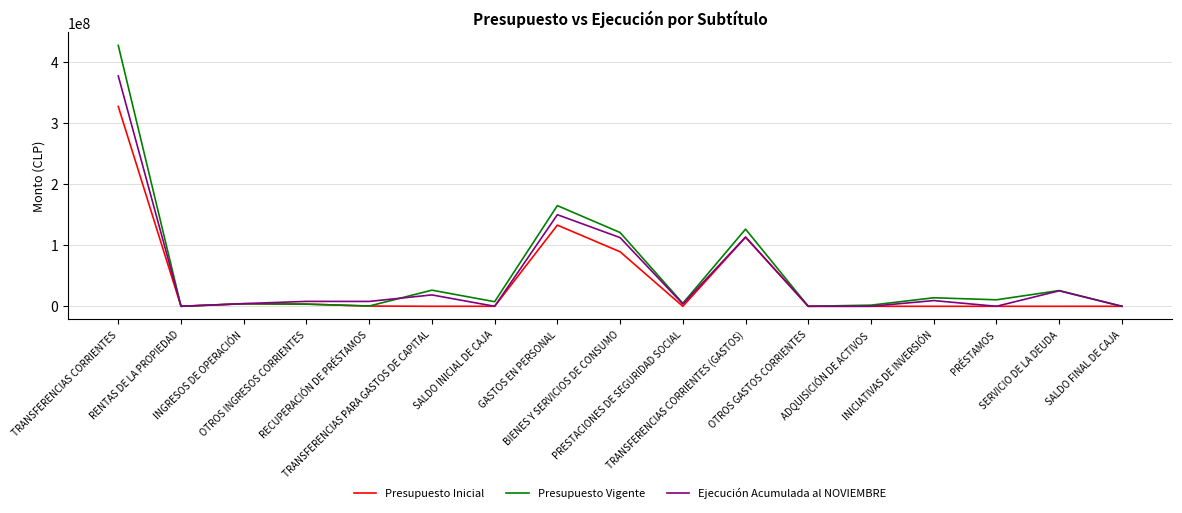

What position from the right is INGRESOS DE OPERACIÓN?

15